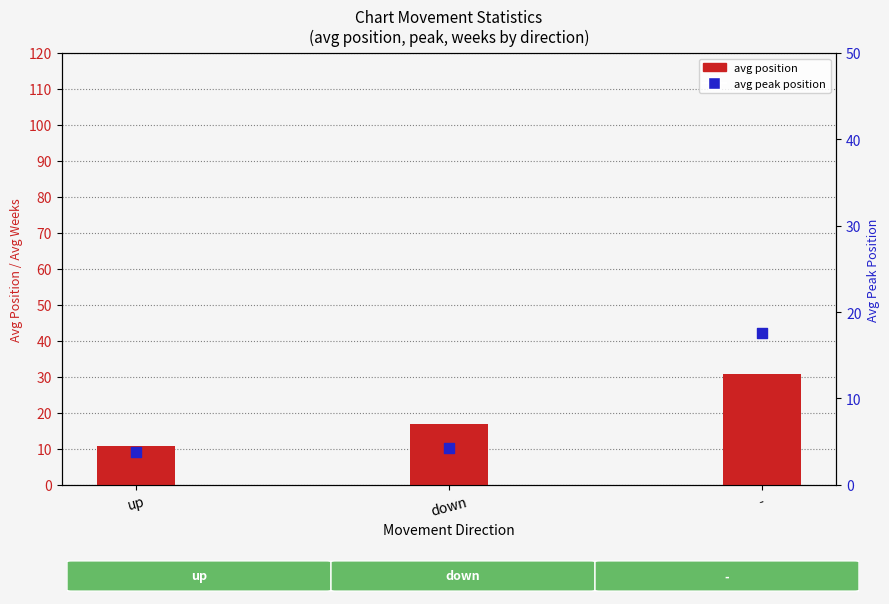

What is the total value across all series at -?

48.4